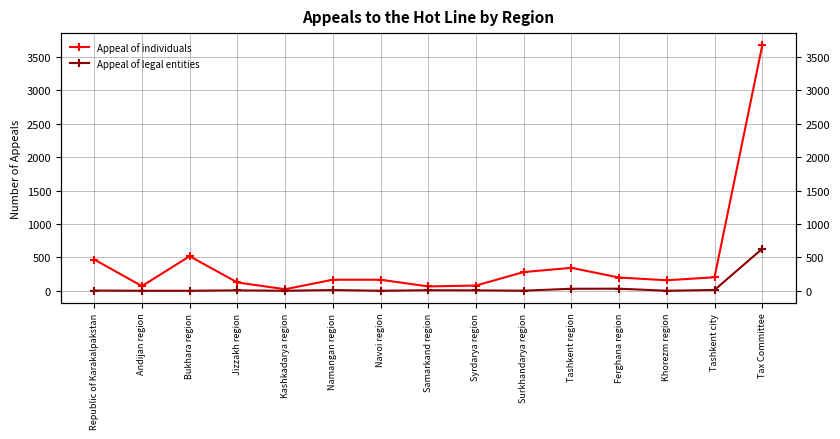

True or false: Appeal of legal entities and Appeal of individuals cross at least once.

False